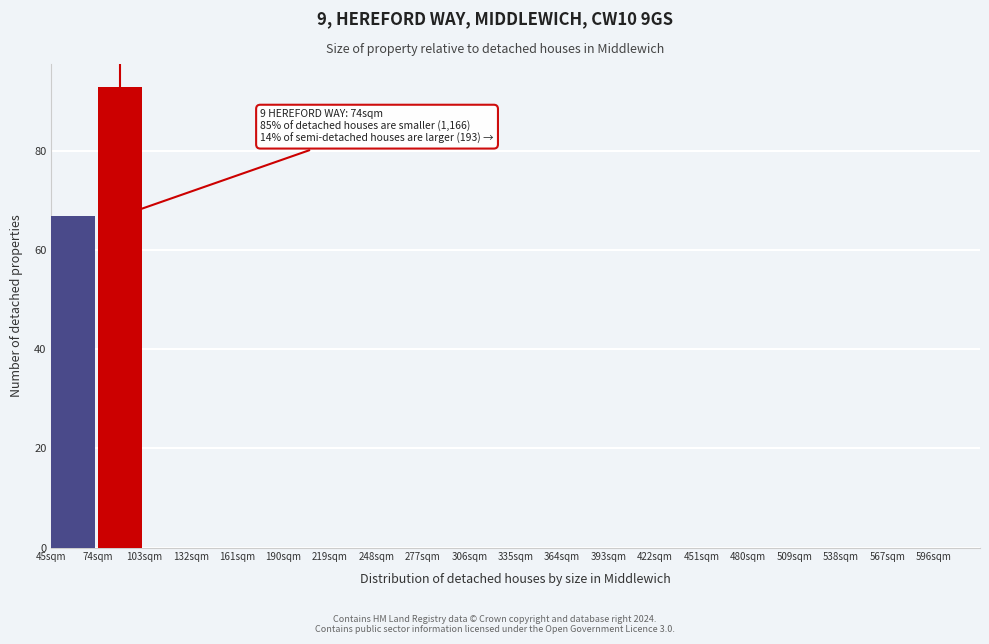

Which range on the x-axis has the tallest bar?

74 to 103